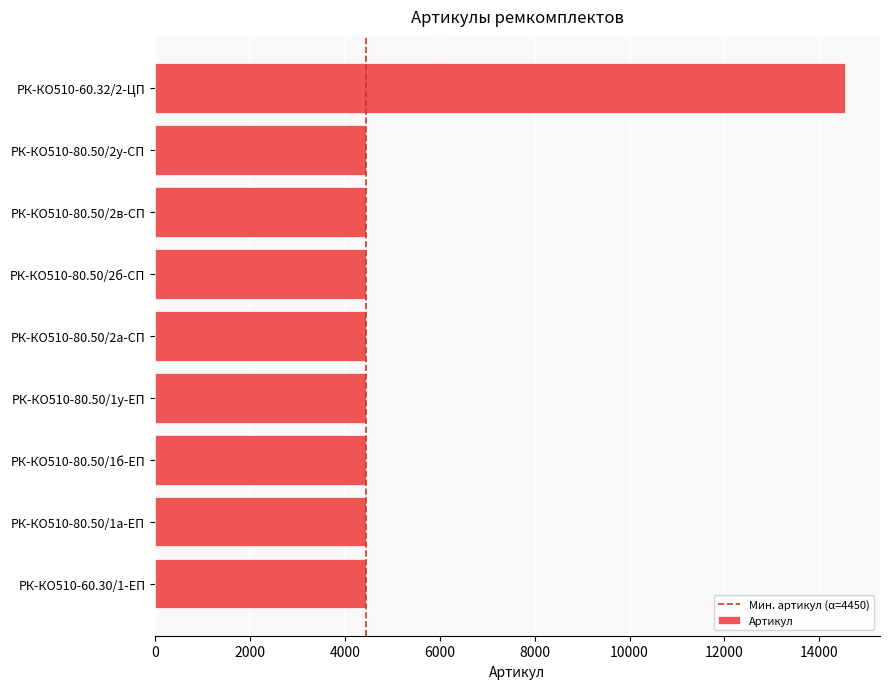

What is the sum of all values?

50155